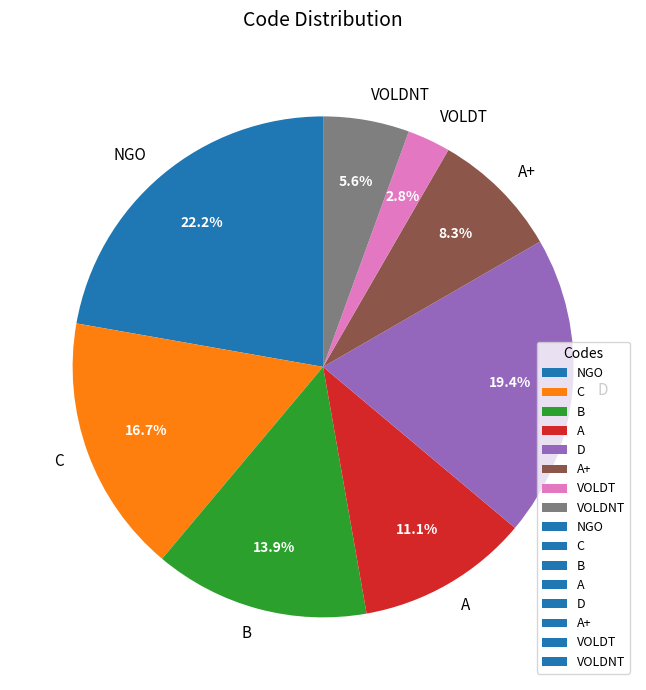

How many segments does this pie chart have?

8